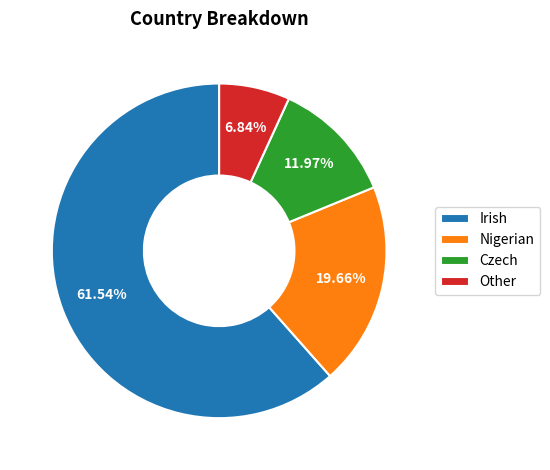

How many segments does this pie chart have?

4